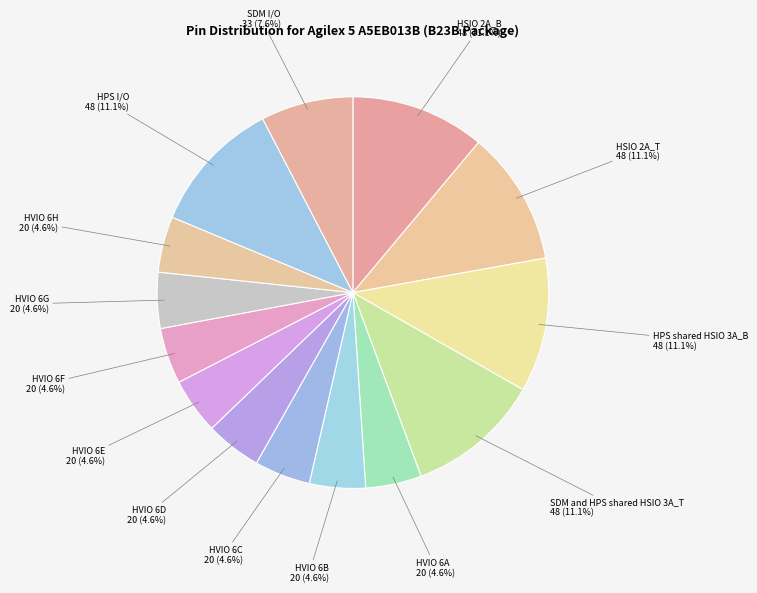

What percentage is NOT represented by HVIO 6E?

95.4%